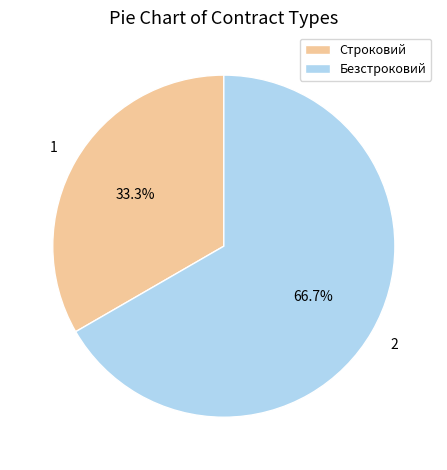

To the nearest percent, what is the average slice percentage?

50%